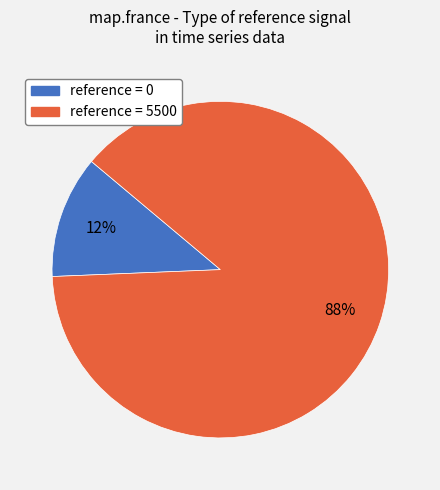

How many segments does this pie chart have?

2